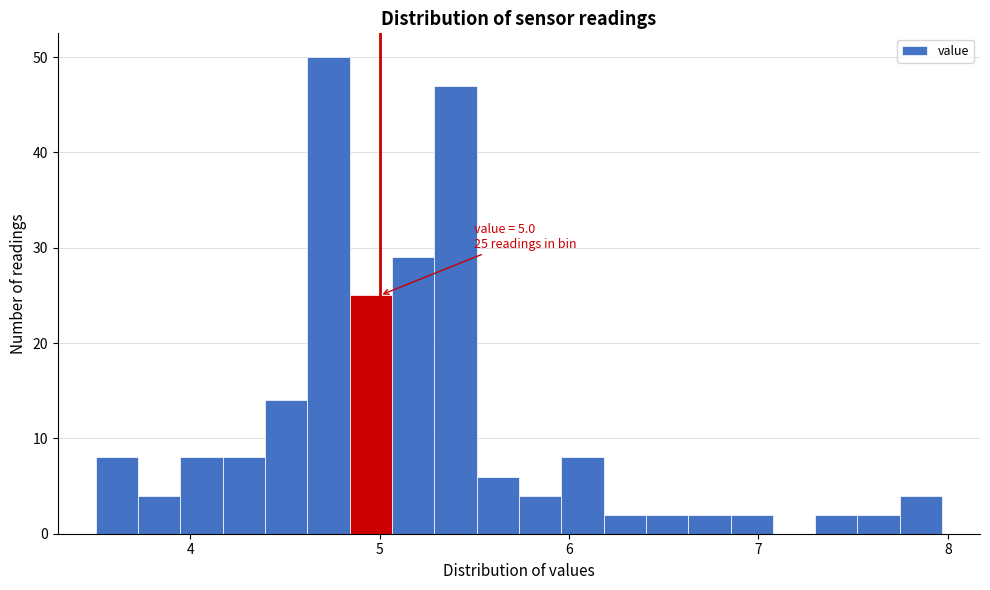

Around what value on the x-axis is the tallest bar? Give the approximate position of its centre, as read against the axis.

4.7